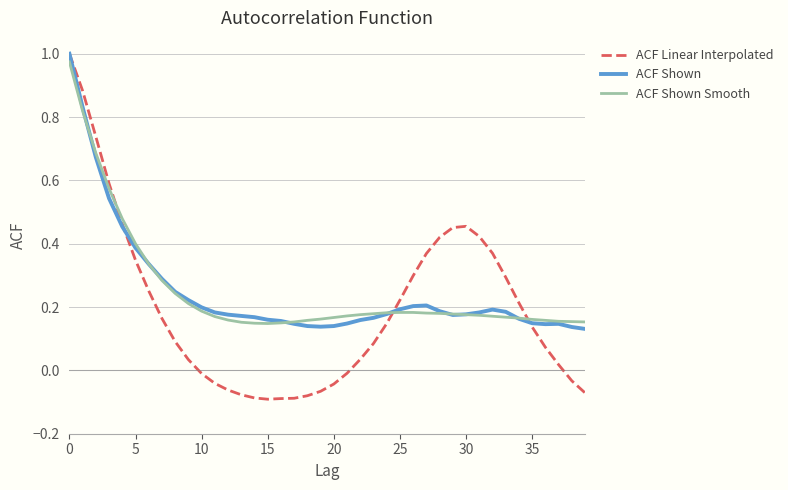

Which series has the largest range (max minus min)?

ACF Linear Interpolated